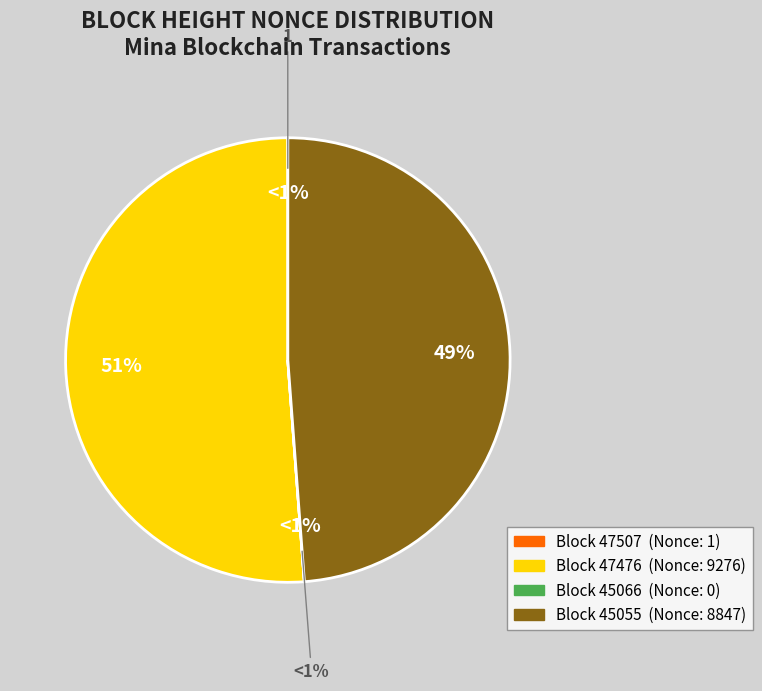

The 45055 slice represents 49% of the pie. True or false?

True